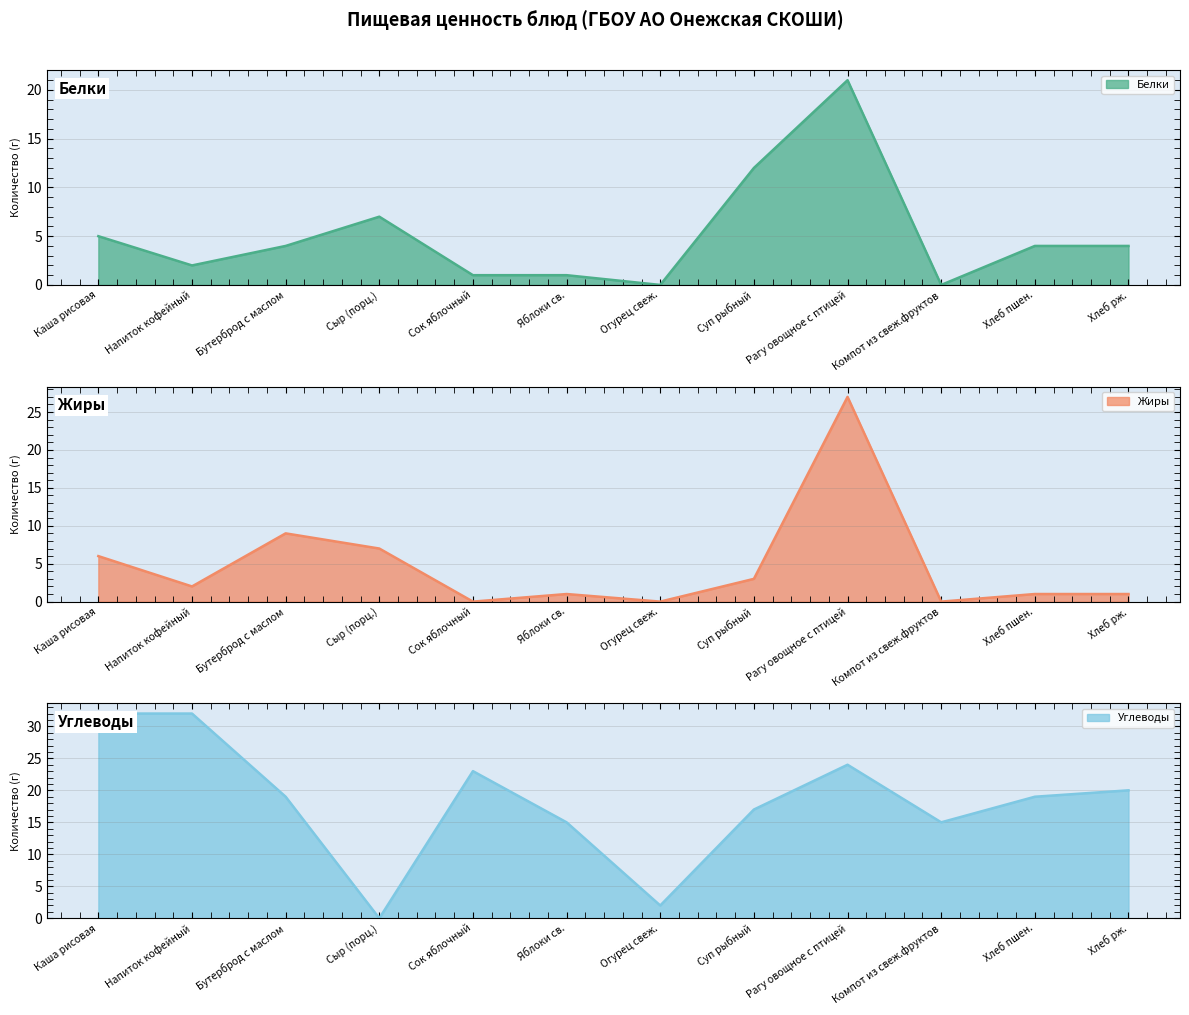

At which label does Углеводы first exceed 19?

Каша рисовая